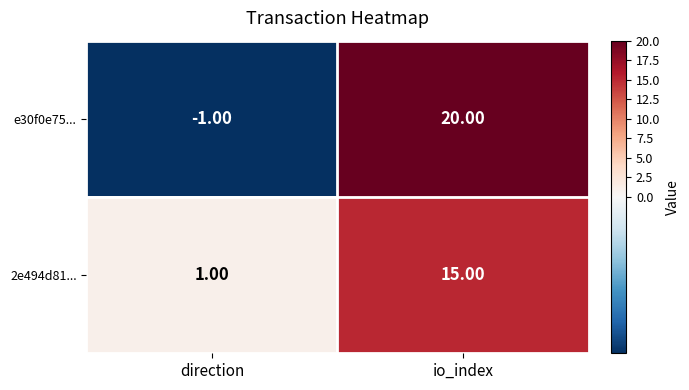

What is the difference between the maximum and minimum values in the e30f0e75... series?

21